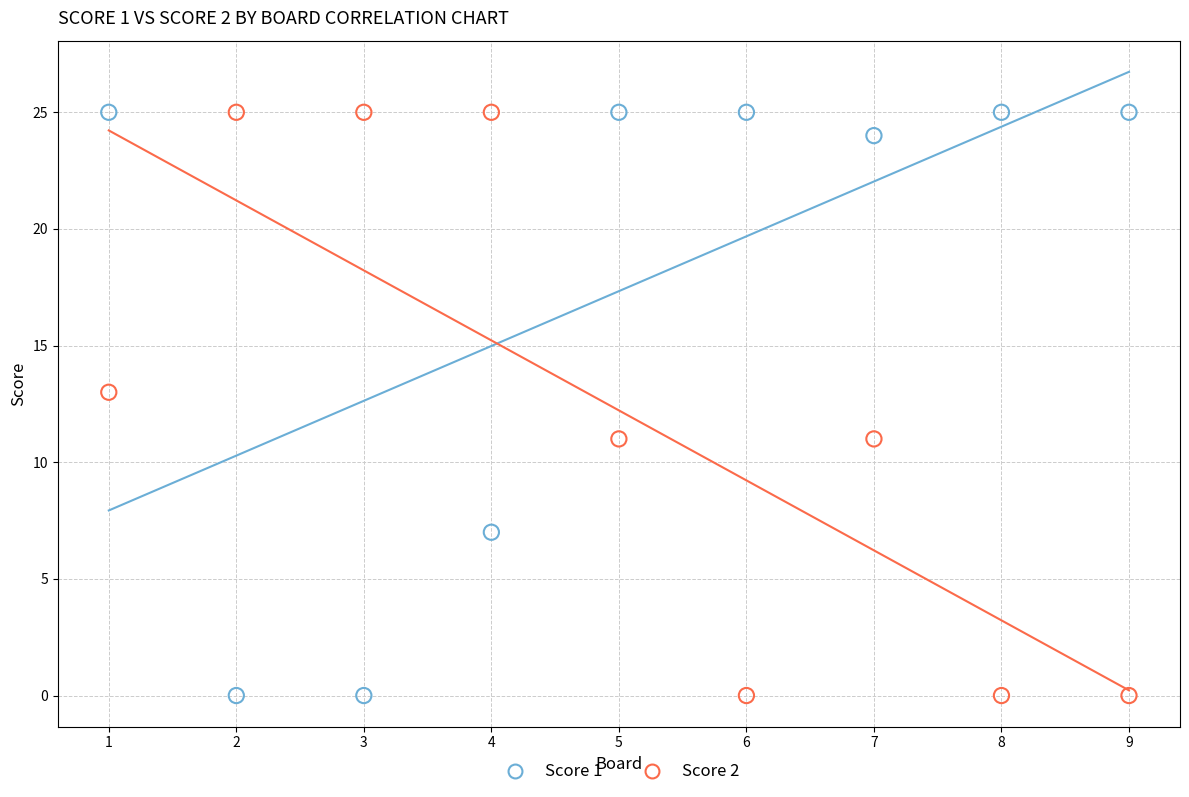

Across all data points, what is the range of X values (max minus min)?

8